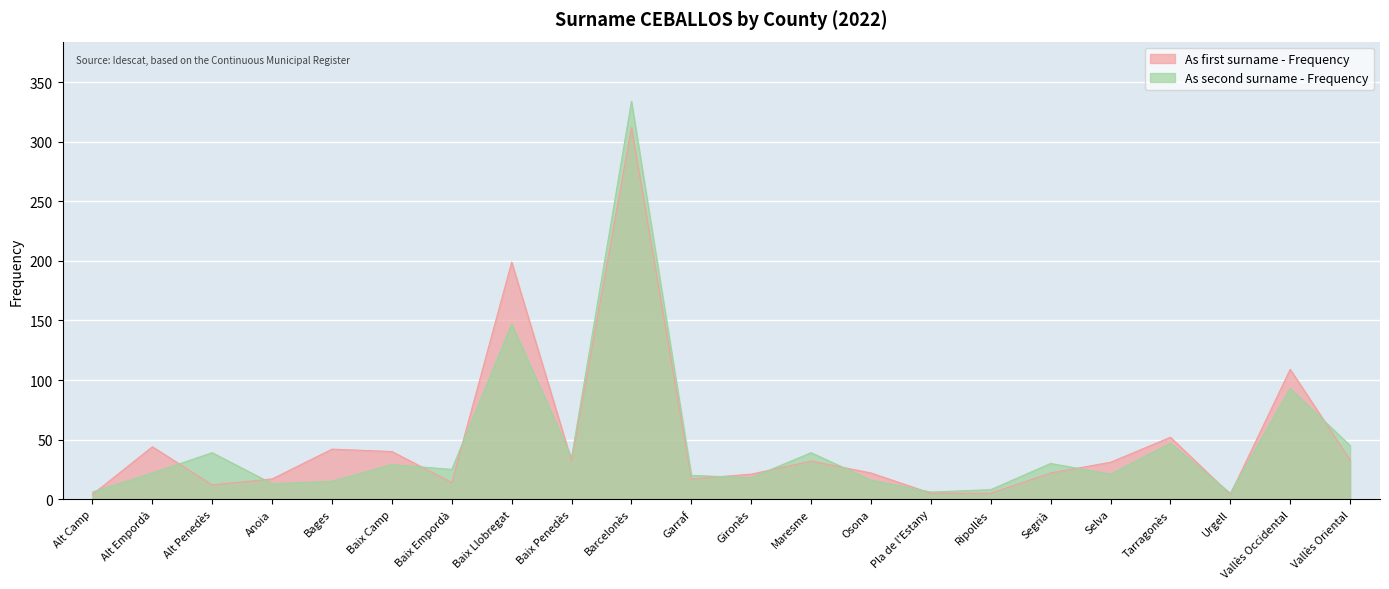

Rank the categories by As second surname - Frequency value from lowest to highest.

Urgell, Alt Camp, Pla de l'Estany, Ripollès, Anoia, Bages, Osona, Gironès, Garraf, Selva, Alt Empordà, Baix Empordà, Baix Camp, Segrià, Baix Penedès, Alt Penedès, Maresme, Vallès Oriental, Tarragonès, Vallès Occidental, Baix Llobregat, Barcelonès